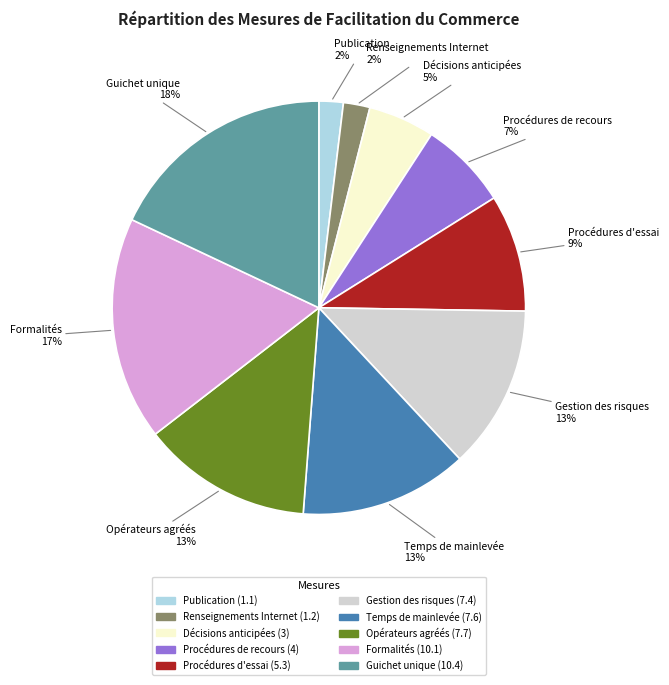

To the nearest percent, what is the average slice percentage?

10%